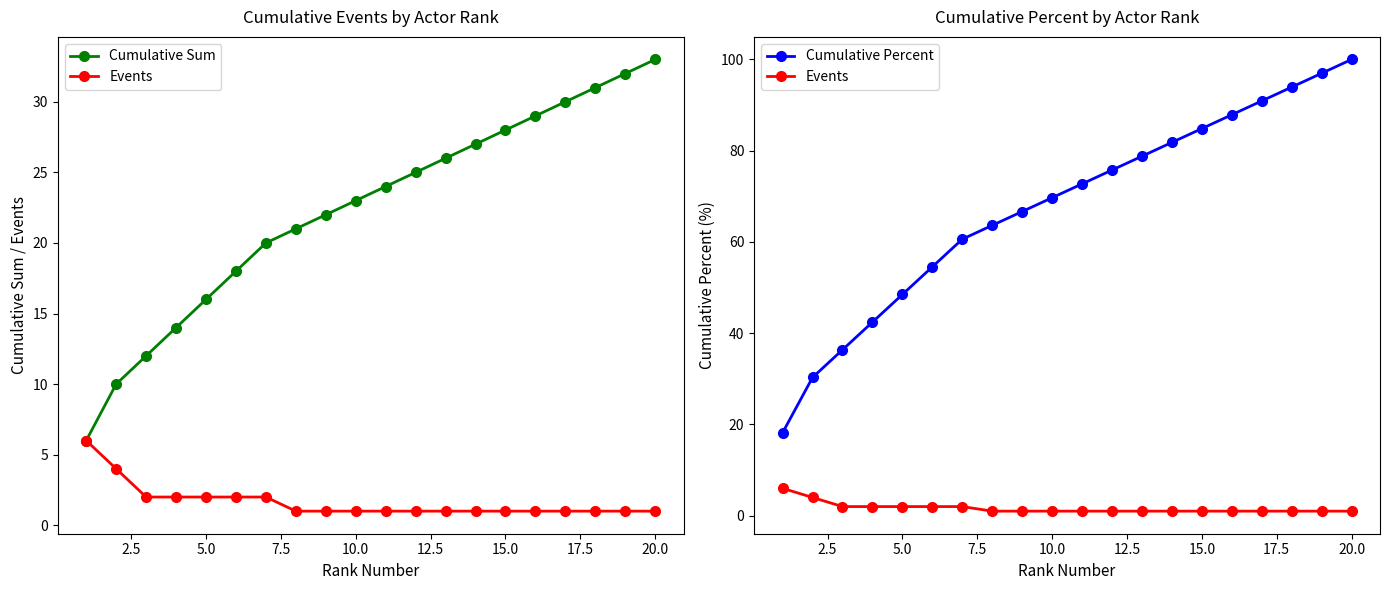

At how many categories does at least one series exceed 67?

11